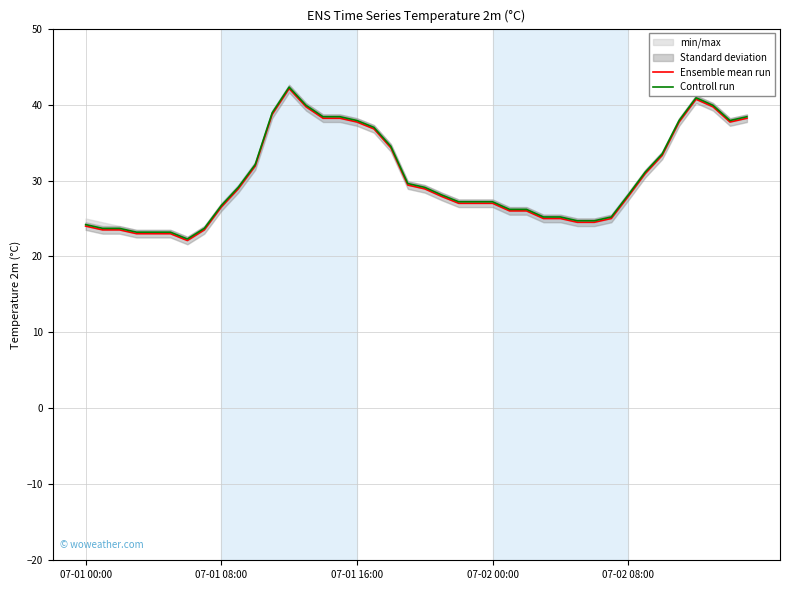

Is this an area chart (filled region under the line)?

No